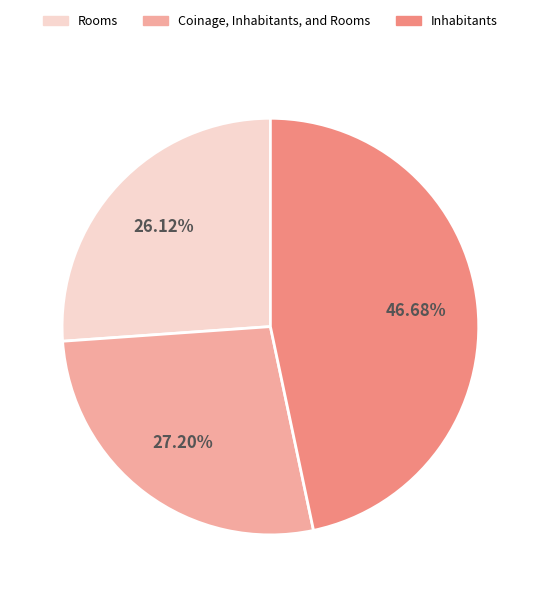

Which has a higher value, Rooms or Coinage, Inhabitants, and Rooms?

Coinage, Inhabitants, and Rooms